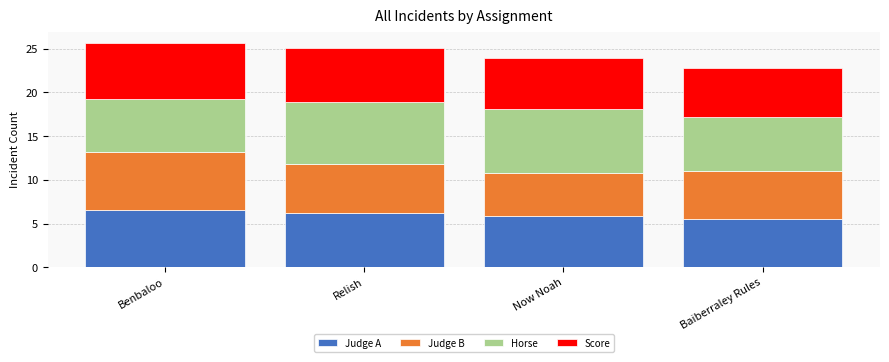

What is the average value of the Judge A series?

6.0